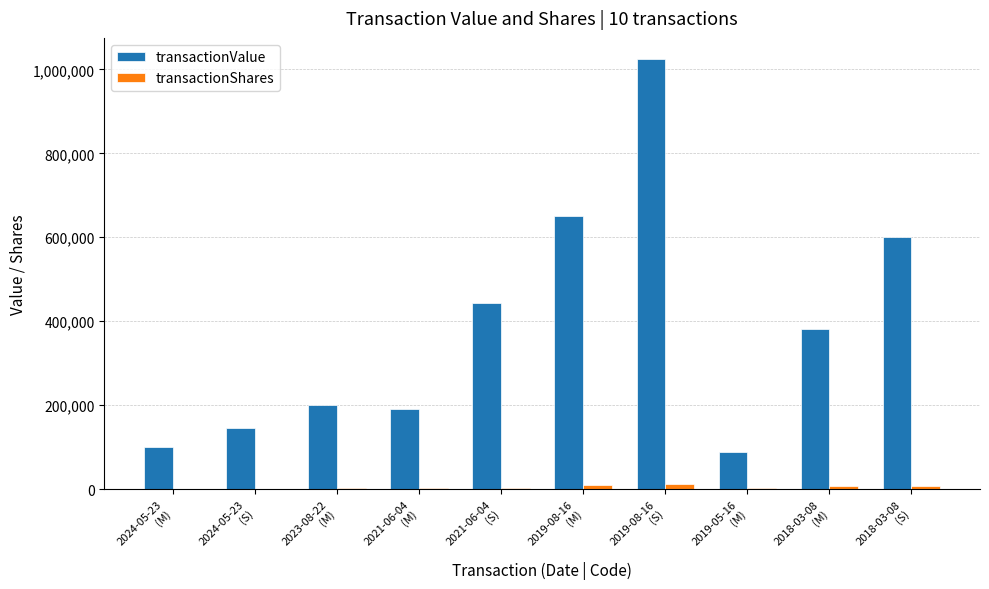

Count the number of categories in the chart.

10